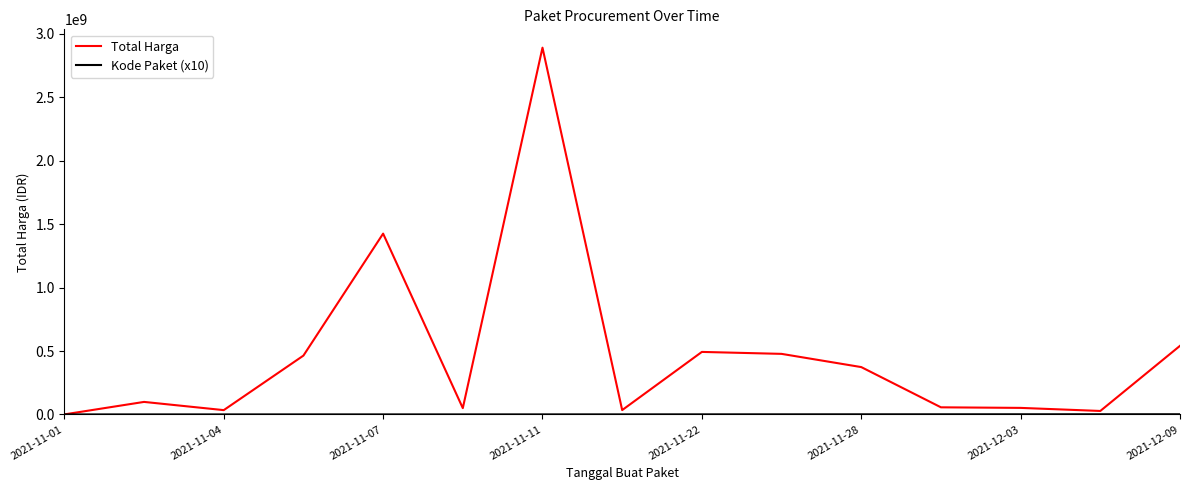

True or false: Total Harga has more than 1 interior local peaks.

True